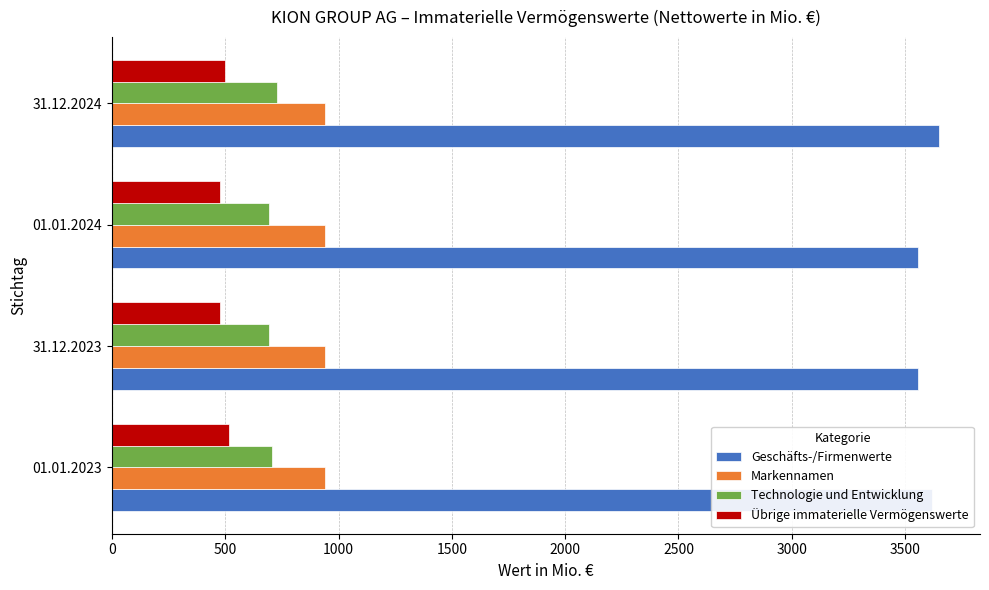

At 31.12.2023, list the series in order from largest to smallest.

Geschäfts-/Firmenwerte, Markennamen, Technologie und Entwicklung, Übrige immaterielle Vermögenswerte